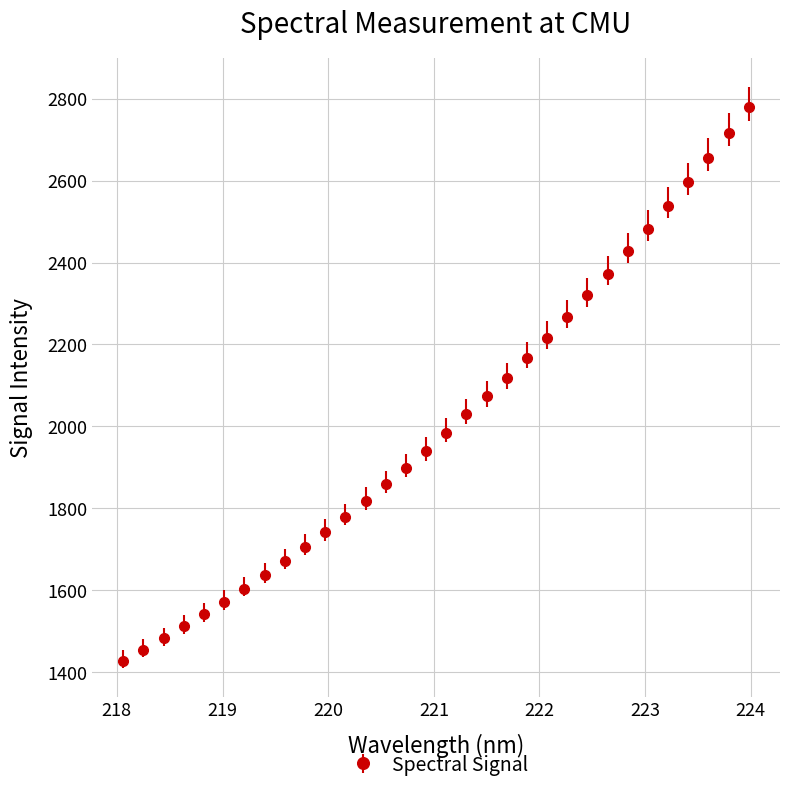

What is the average value?

2012.2